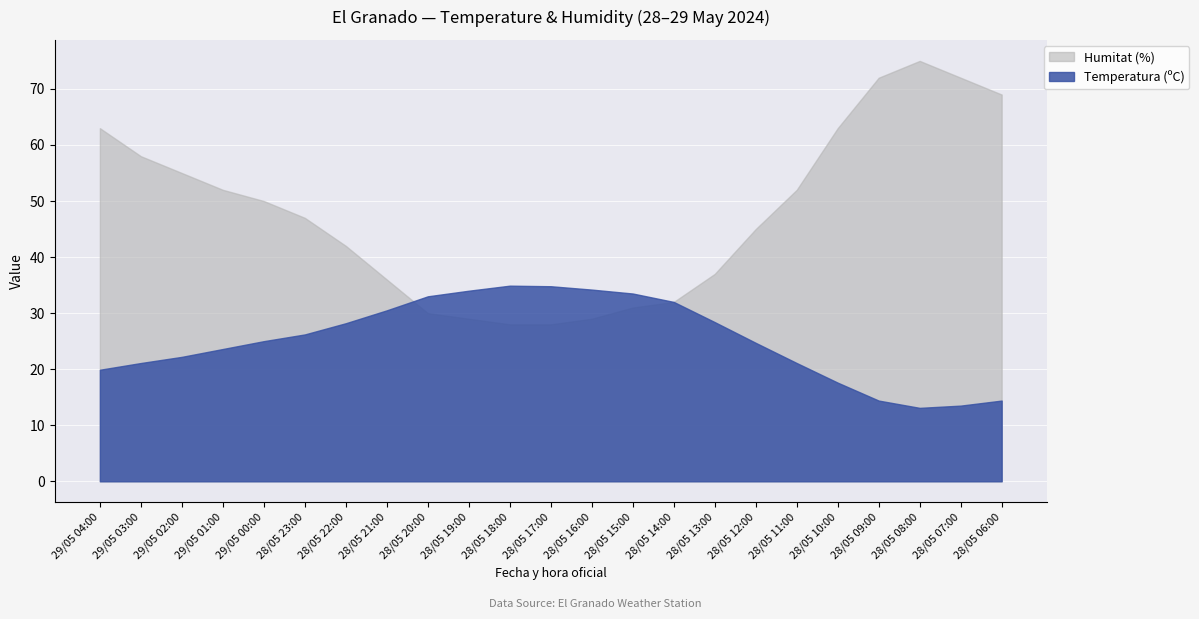

Rank the categories by Humitat (%) value from lowest to highest.

28/05 18:00, 28/05 17:00, 28/05 19:00, 28/05 16:00, 28/05 20:00, 28/05 15:00, 28/05 14:00, 28/05 21:00, 28/05 13:00, 28/05 22:00, 28/05 12:00, 28/05 23:00, 29/05 00:00, 29/05 01:00, 28/05 11:00, 29/05 02:00, 29/05 03:00, 29/05 04:00, 28/05 10:00, 28/05 06:00, 28/05 09:00, 28/05 07:00, 28/05 08:00